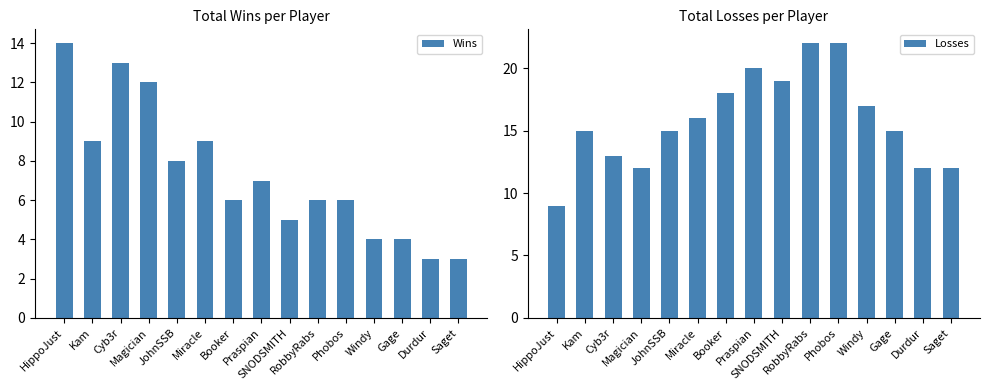

What is the smallest value displayed?

3